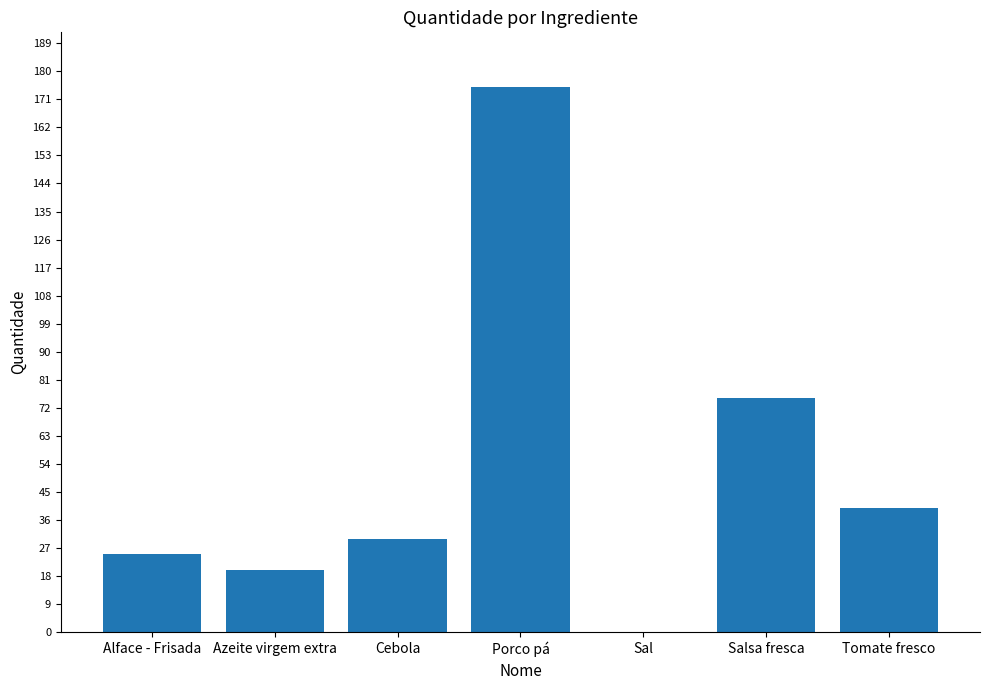

Are the bars grouped side by side (vs. stacked)?

No